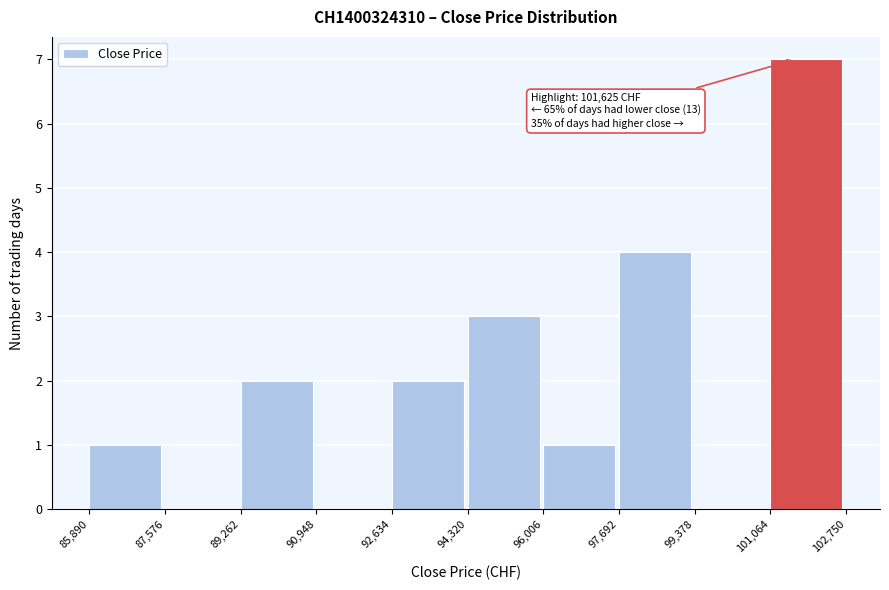

Over which range of the x-axis is the bar tallest?

101,064 to 102,750